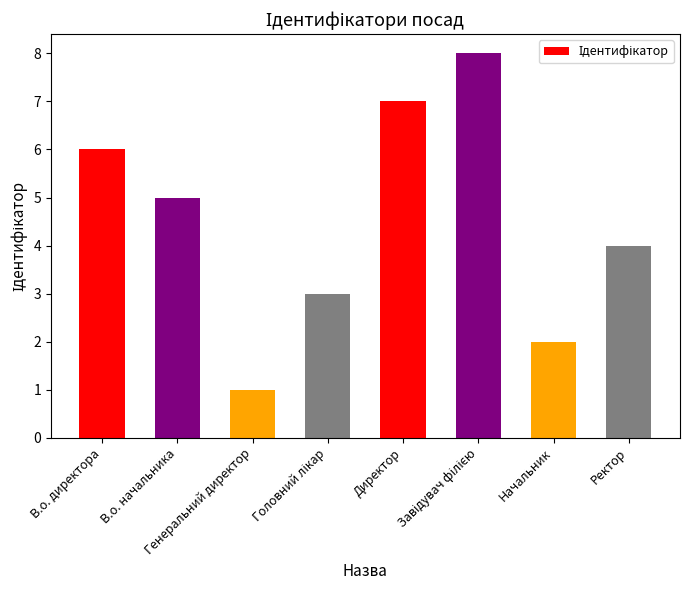

Where does the data first go above 5?

В.о. директора